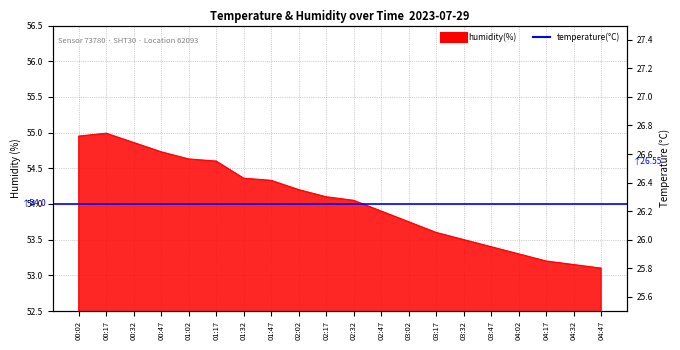

List the labels in order of value, smallest first.

04:47, 04:32, 04:17, 04:02, 03:47, 03:32, 03:17, 03:02, 02:47, 02:32, 02:17, 02:02, 01:47, 01:32, 01:17, 01:02, 00:47, 00:32, 00:02, 00:17